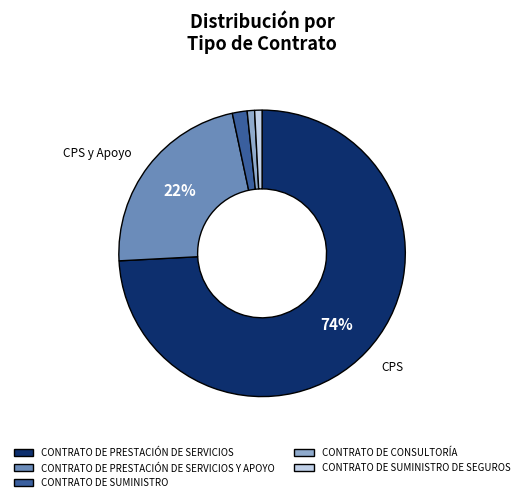

Is CONTRATO DE CONSULTORÍA the majority of the pie?

No